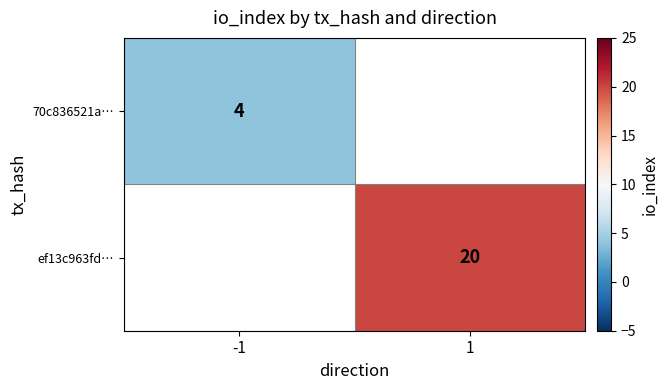

Which category has the highest value across all series?

1